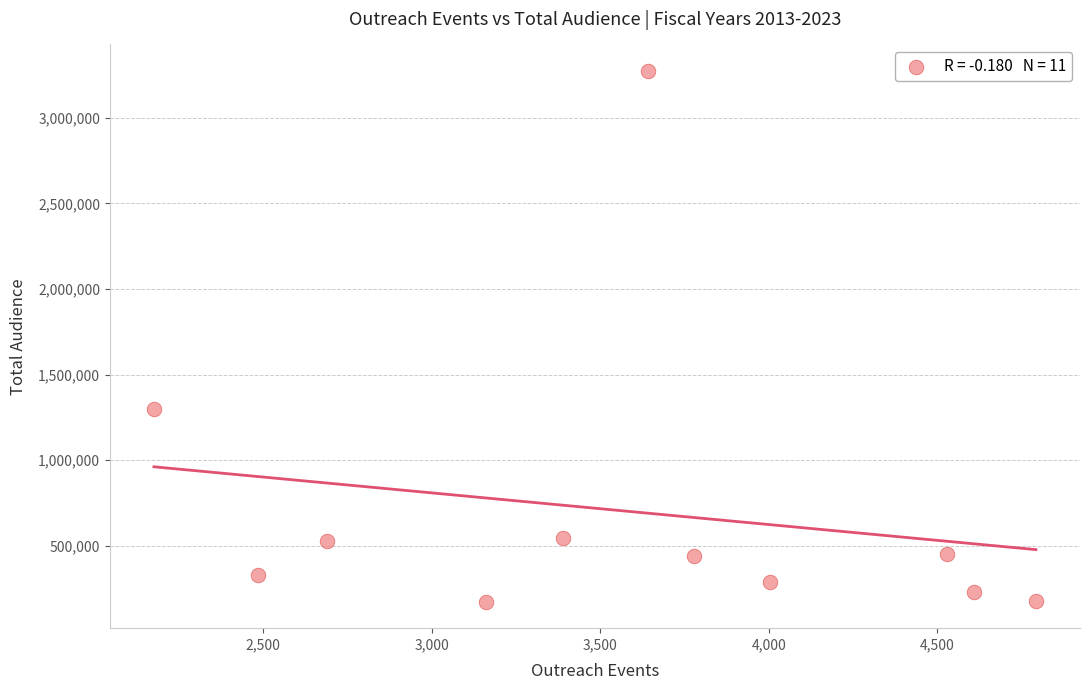

What is the range of Y values (max minus min)?

3099200